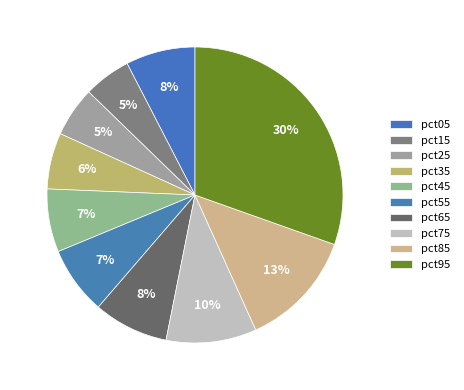

Is it true that pct95 is 30% of the pie?

True